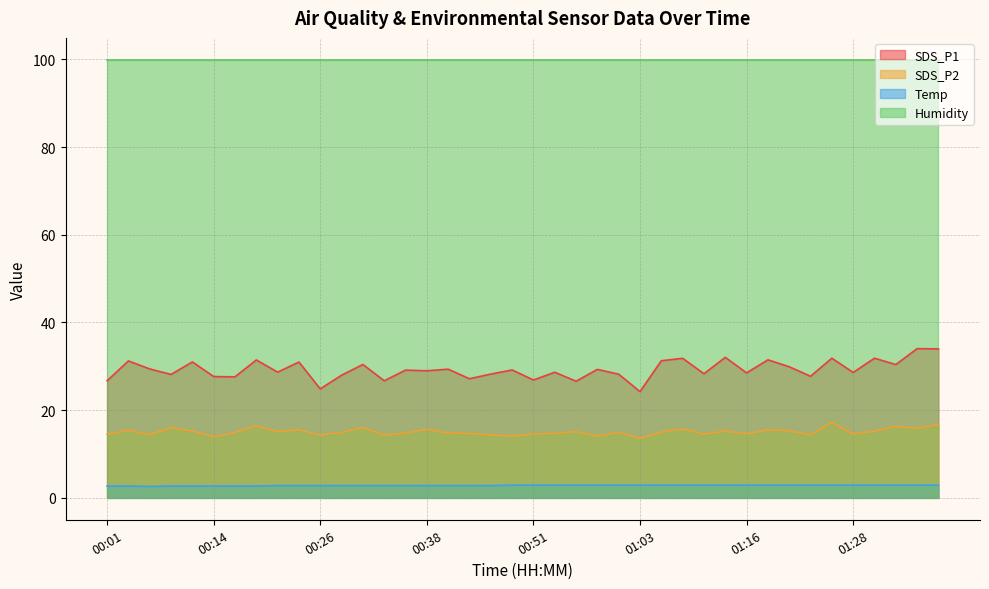

Where does the SDS_P2 series first go above 14?

00:01